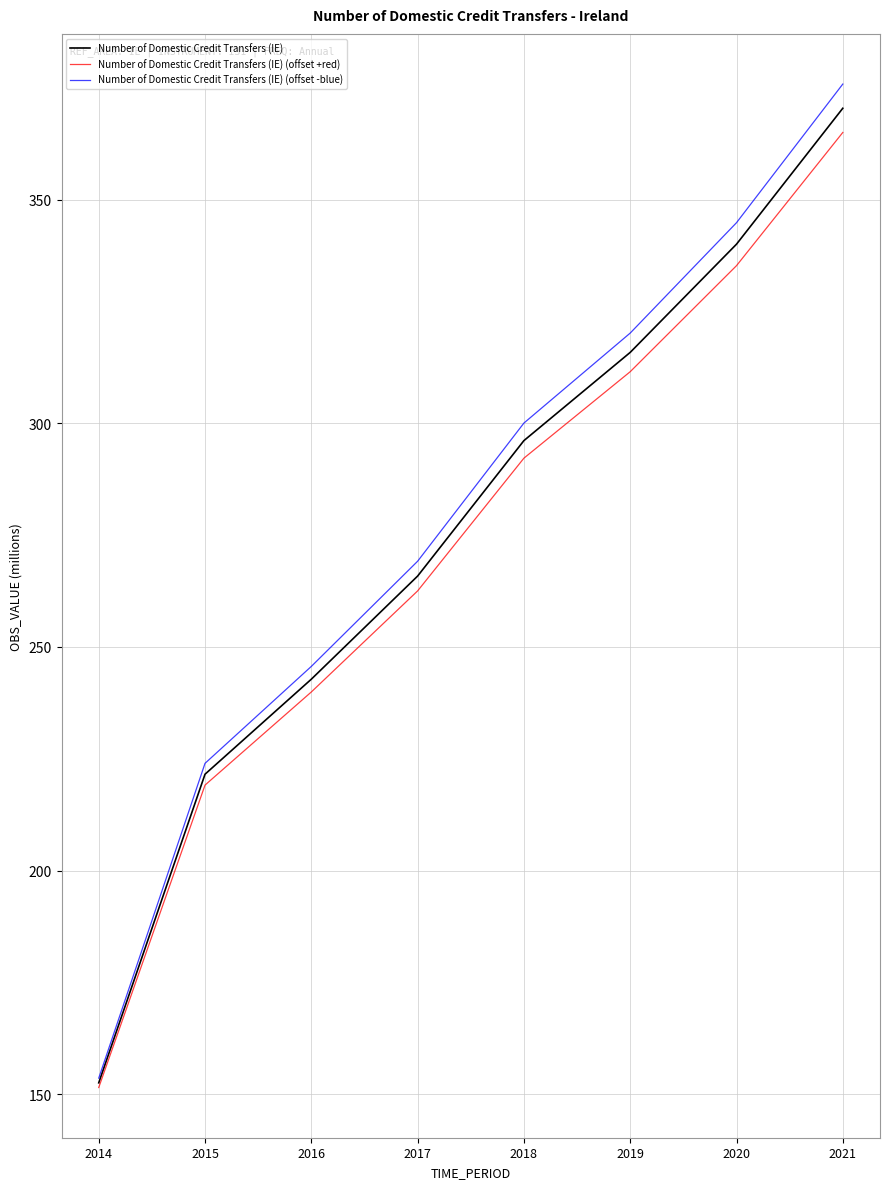

What is the smallest value displayed?

151.5